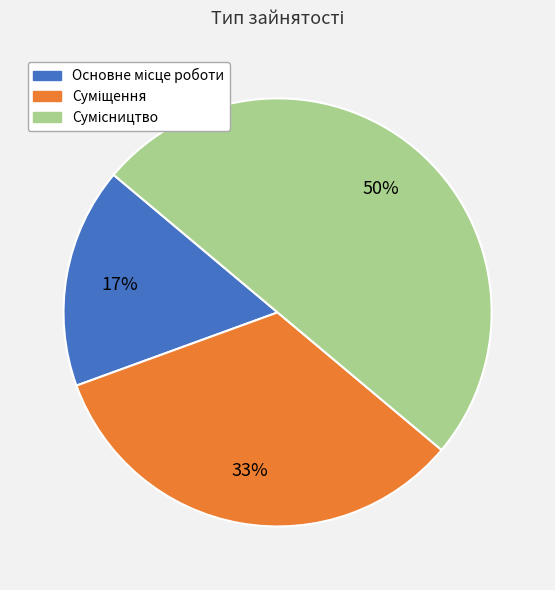

To the nearest percent, what is the difference between the largest and smallest slice percentages?

33%